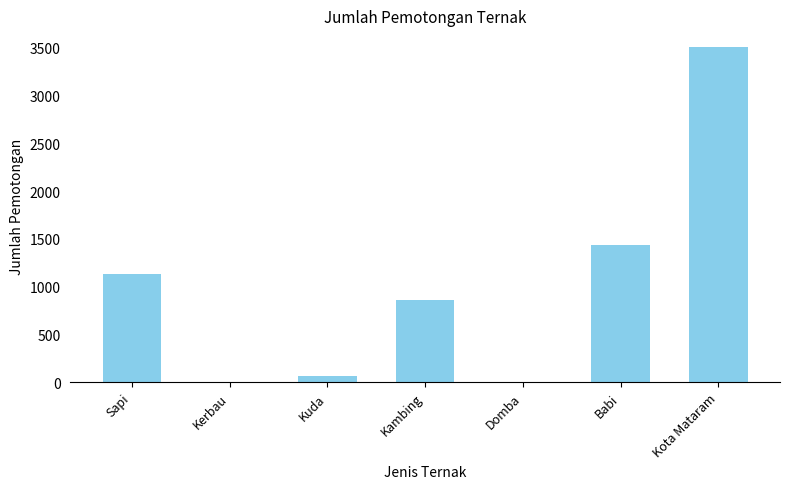

Is it true that the value at Sapi is 585?

False